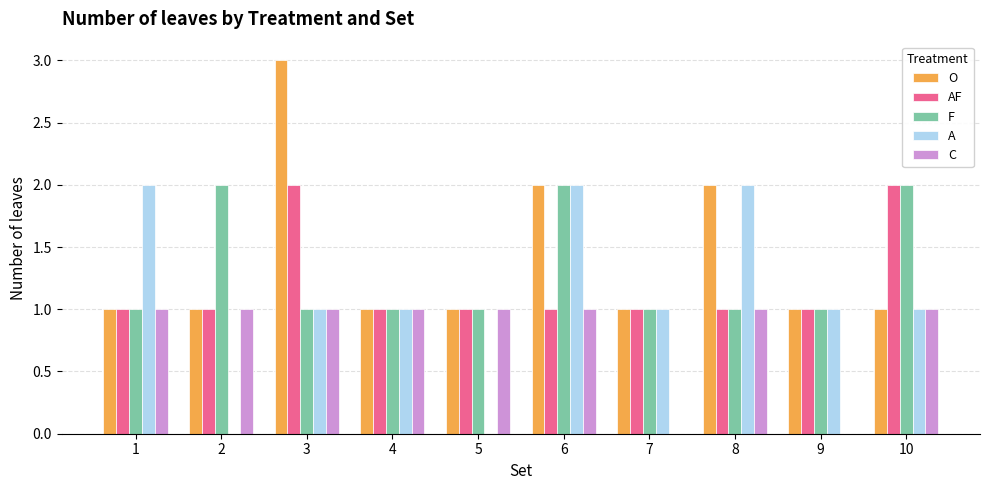

How many distinct data groups are displayed?

5